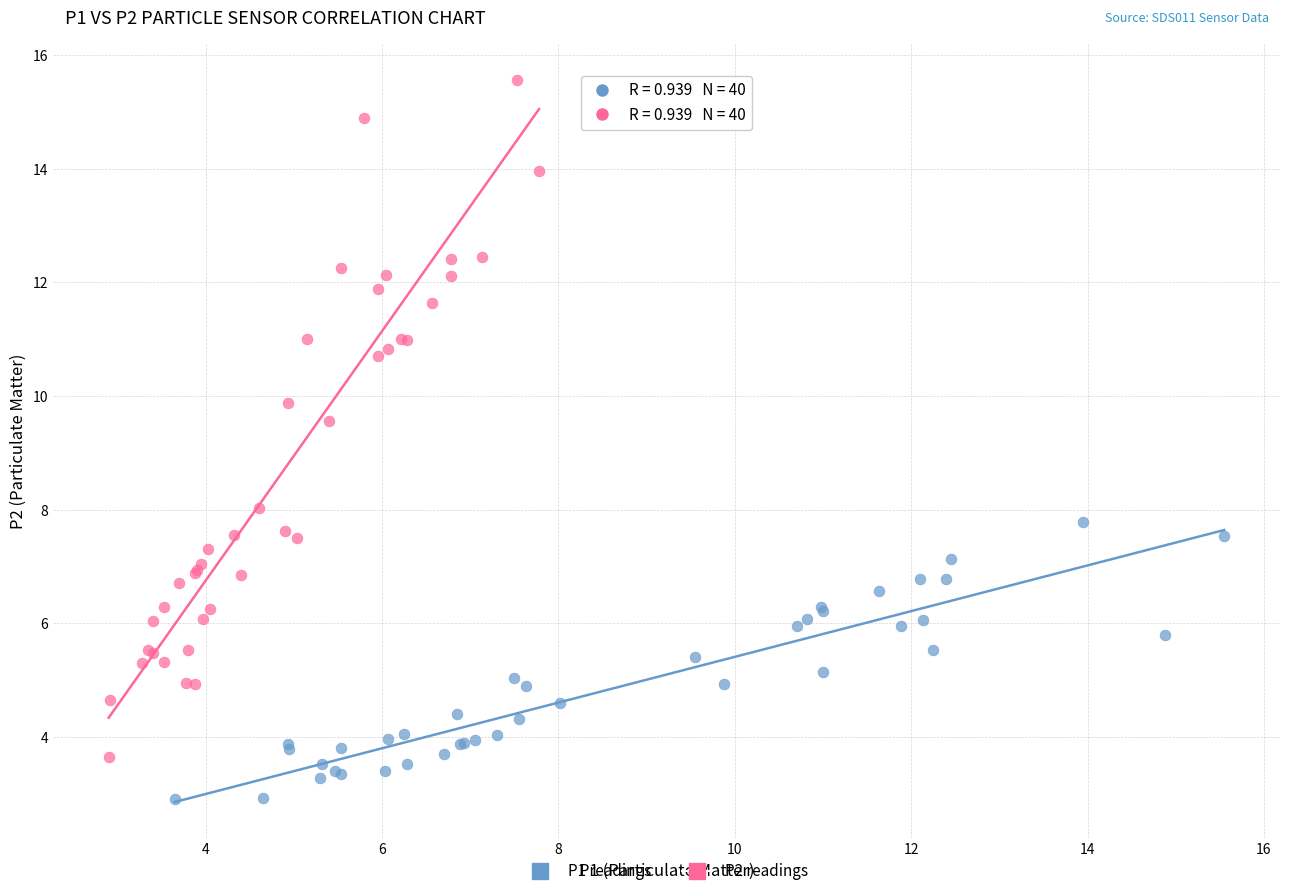

Which series reaches the minimum Y coordinate?

P1 readings